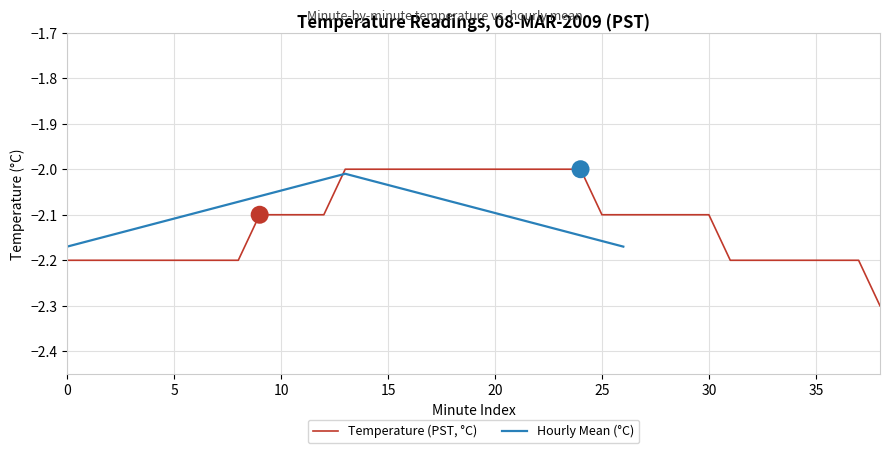

What is the value of the Temperature (PST, °C) point at the 11th from the left?

-2.1